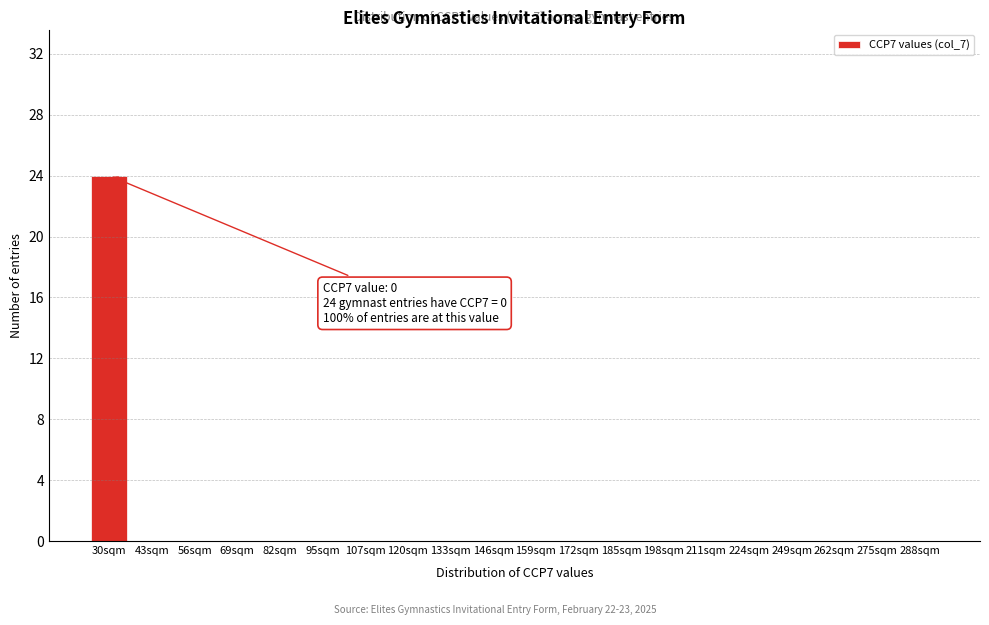

Reading left to right, transcribe all the data shown in this chart.

30sqm=24	43sqm=0	56sqm=0	69sqm=0	82sqm=0	95sqm=0	107sqm=0	120sqm=0	133sqm=0	146sqm=0	159sqm=0	172sqm=0	185sqm=0	198sqm=0	211sqm=0	224sqm=0	249sqm=0	262sqm=0	275sqm=0	288sqm=0